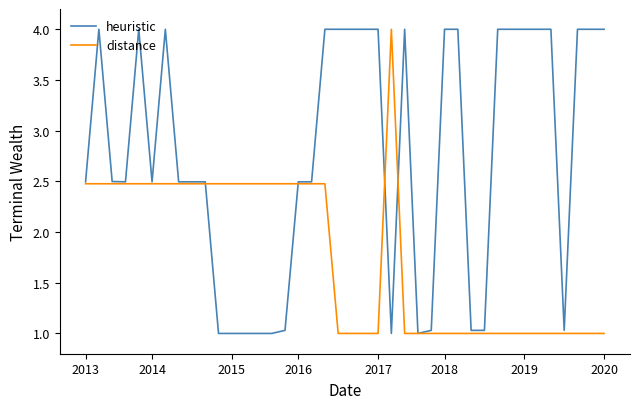

List the series in order of their overall mean, highest first.

heuristic, distance